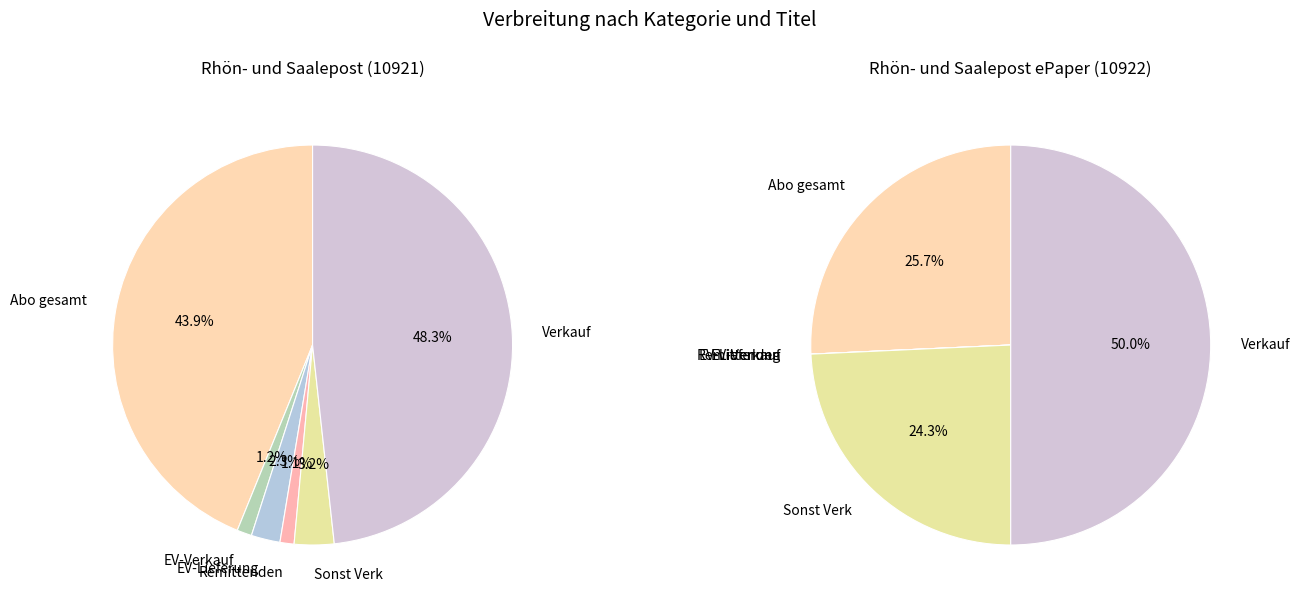

Is the sum of Remittenden and EV-Verkauf greater than half?

No